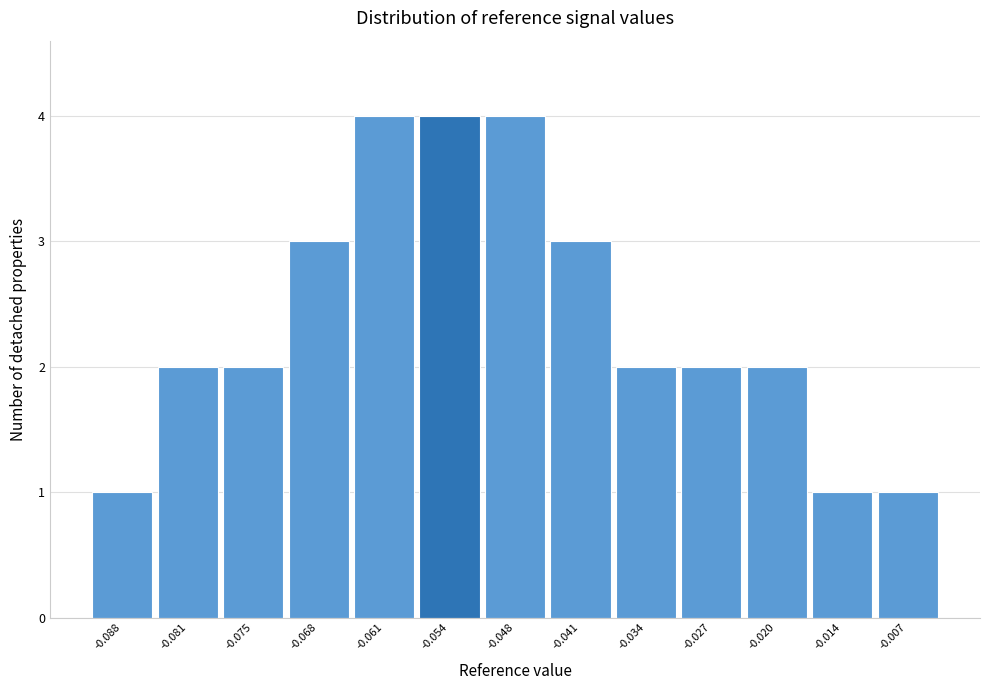

Reading left to right, transcribe all the data shown in this chart.

1	2	2	3	4	4	4	3	2	2	2	1	1